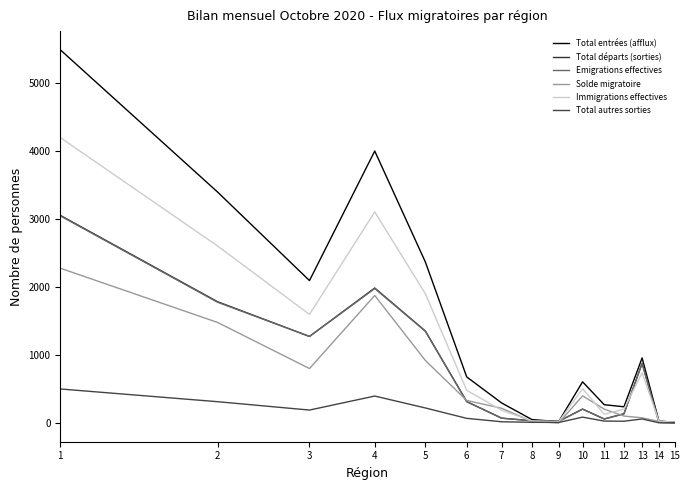

Where is the first local minimum for Immigrations effectives?

3